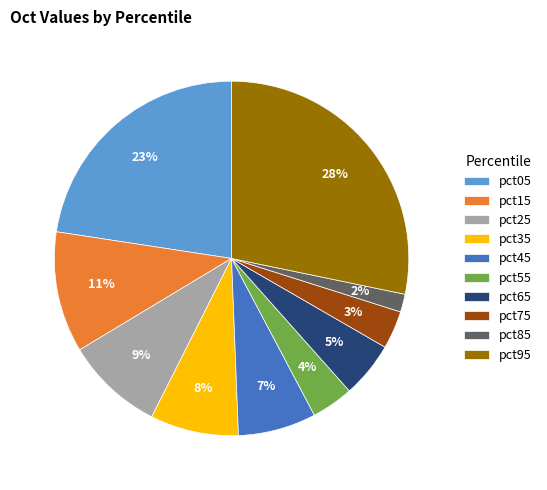

Which slice is the smallest?

pct85